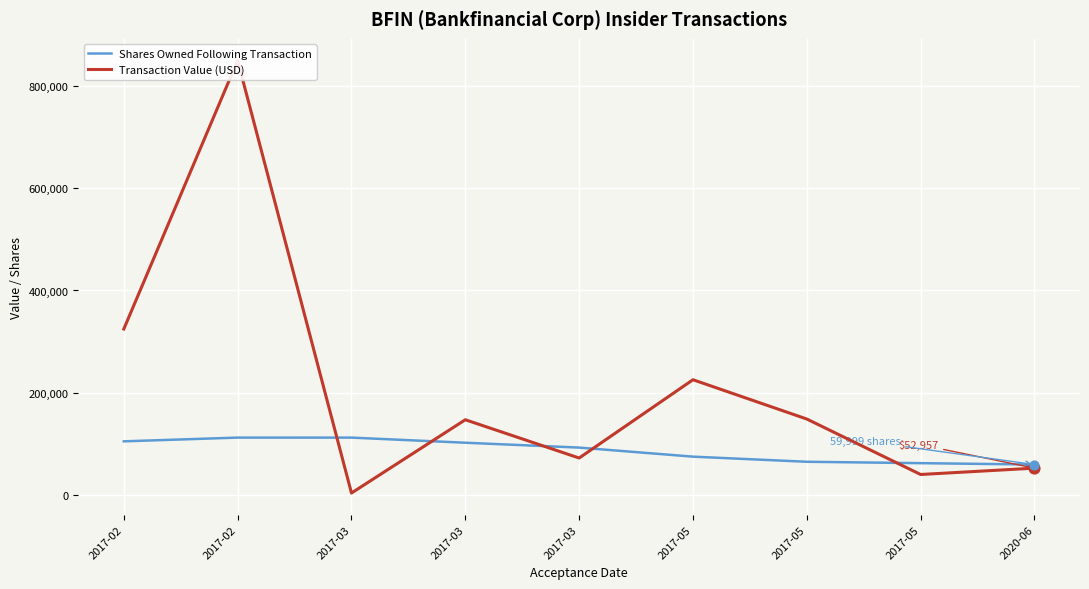

Which series contains the highest Y value?

Transaction Value (USD)